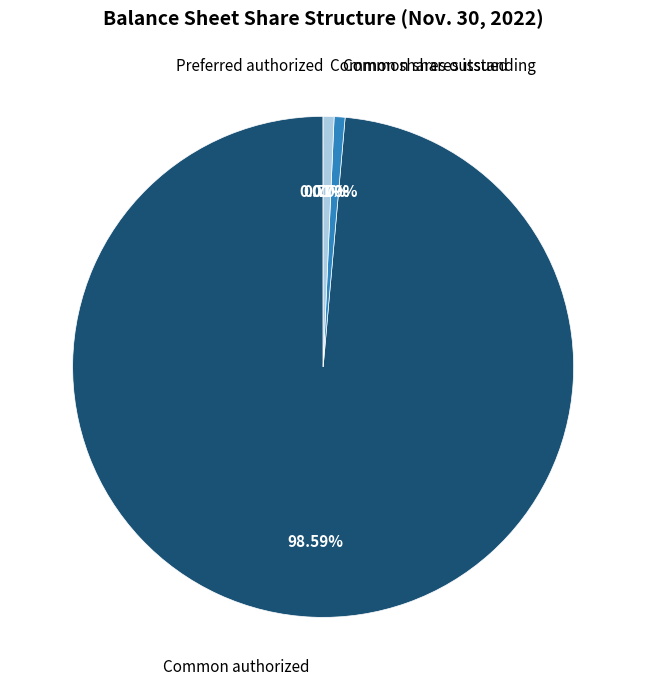

Which slice is the largest?

Common authorized